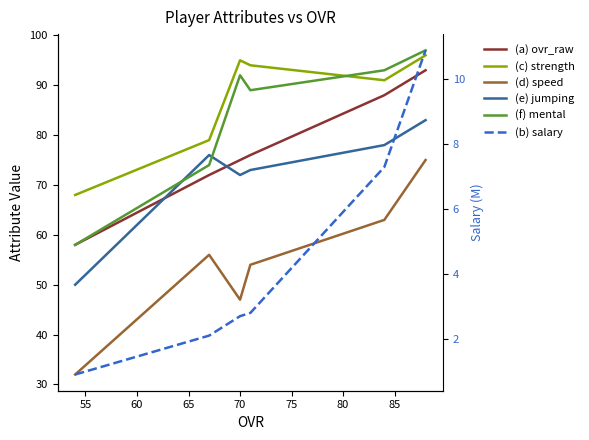

What is the value of the (f) mental point at the 4th from the left?

89.0